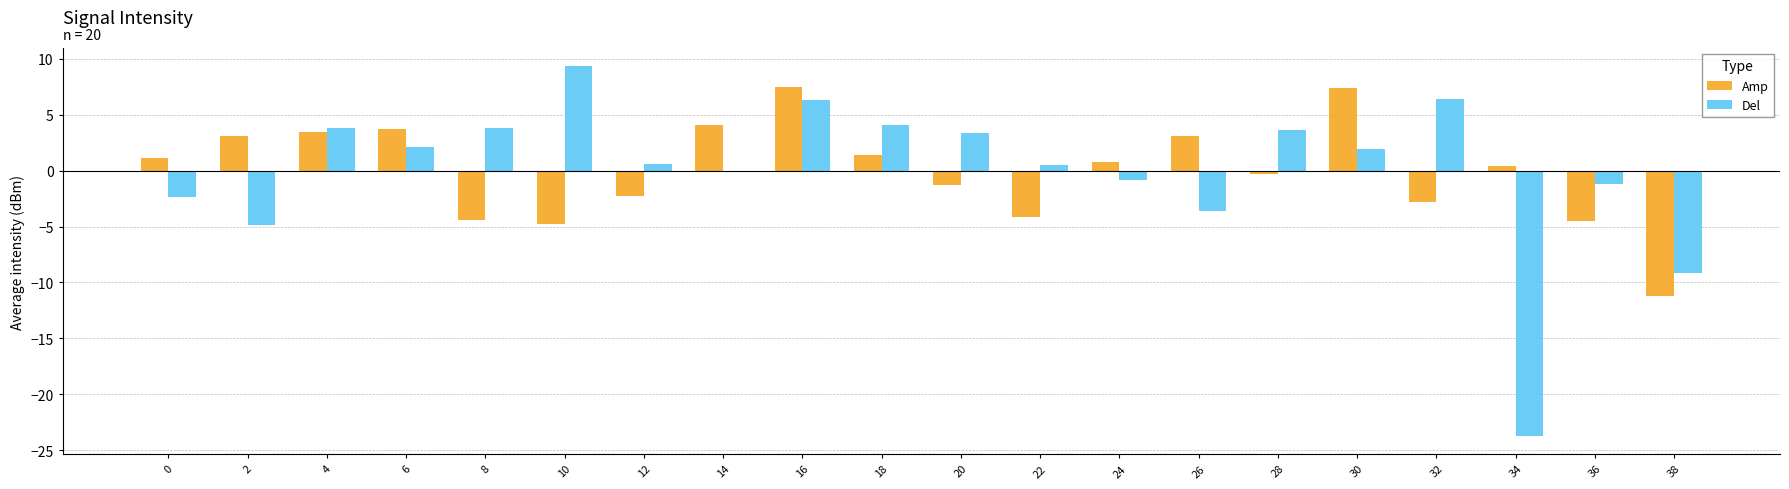

What are all the series names shown in the legend?

Amp, Del